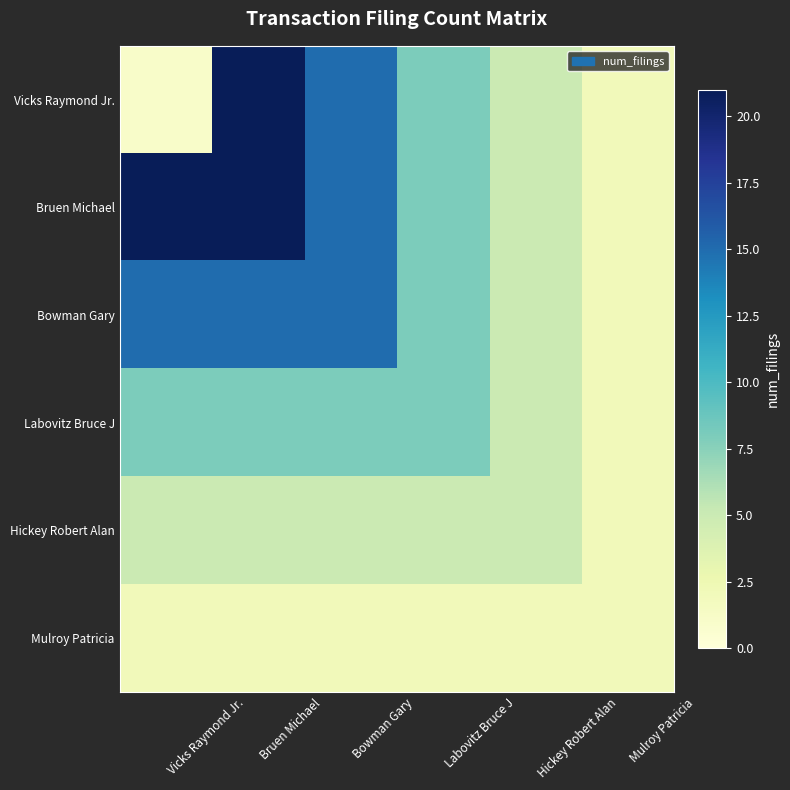

Rank the series at Vicks Raymond Jr. from highest to lowest value.

Bruen Michael, Bowman Gary, Labovitz Bruce J, Hickey Robert Alan, Mulroy Patricia, Vicks Raymond Jr.